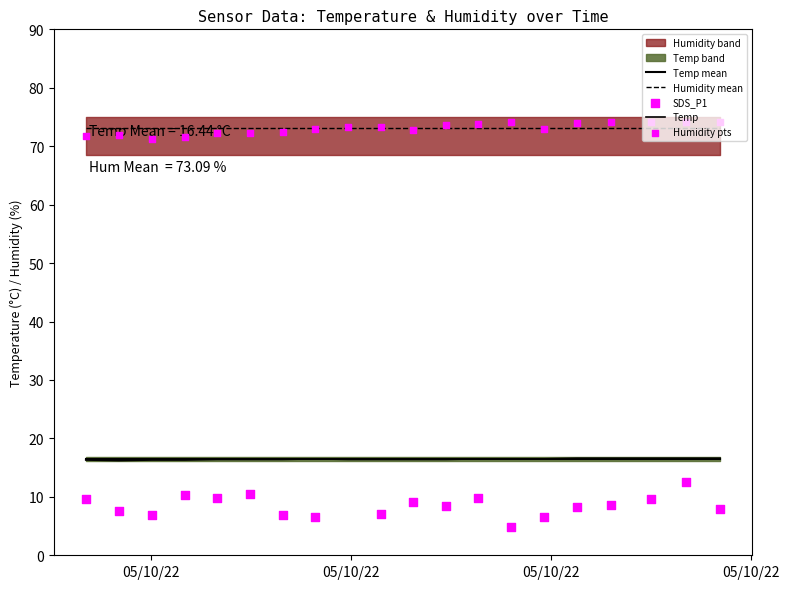

Which series has the widest spread of Y values?

SDS_P1